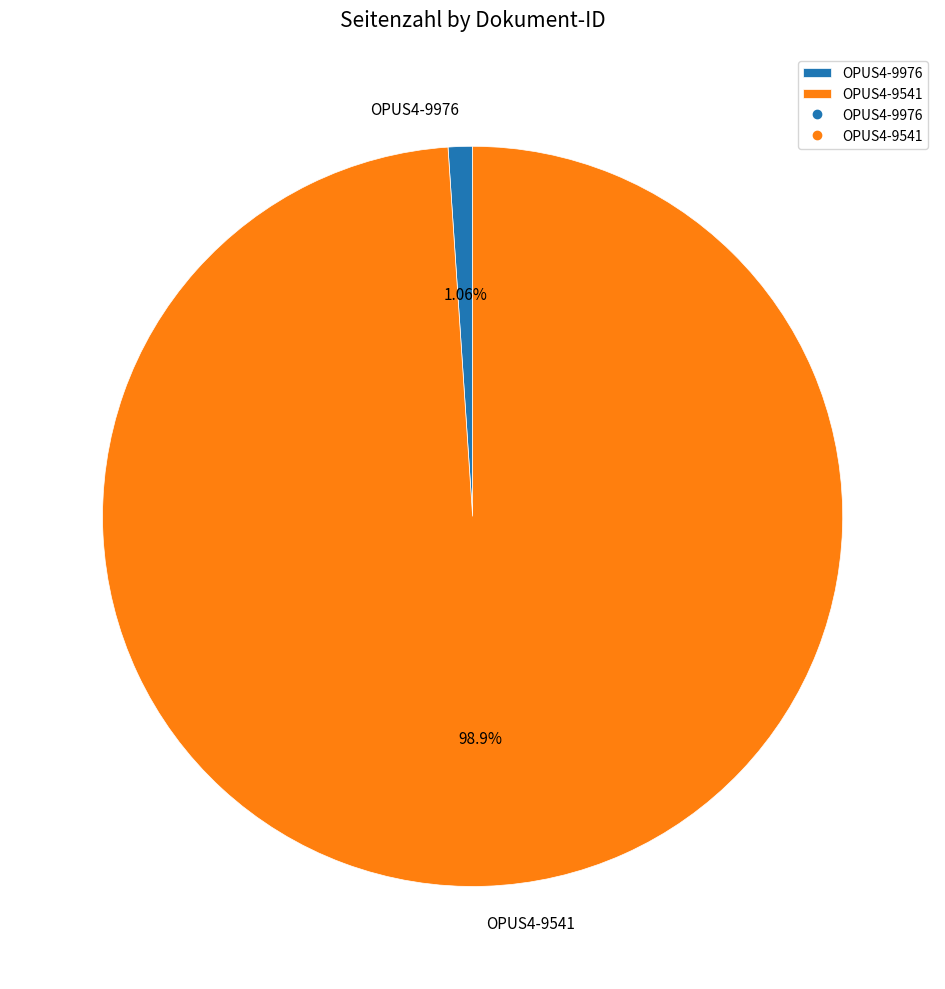

What is the largest slice in the pie chart?

OPUS4-9541